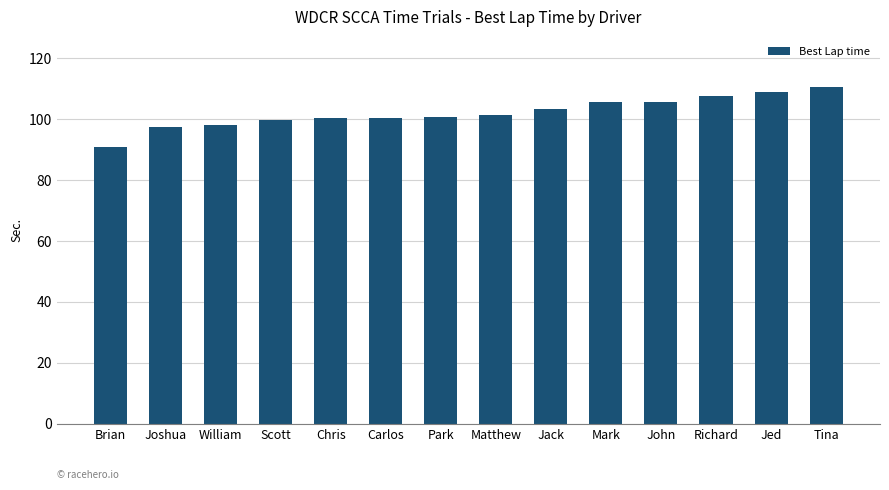

How many bars are there in total?

14